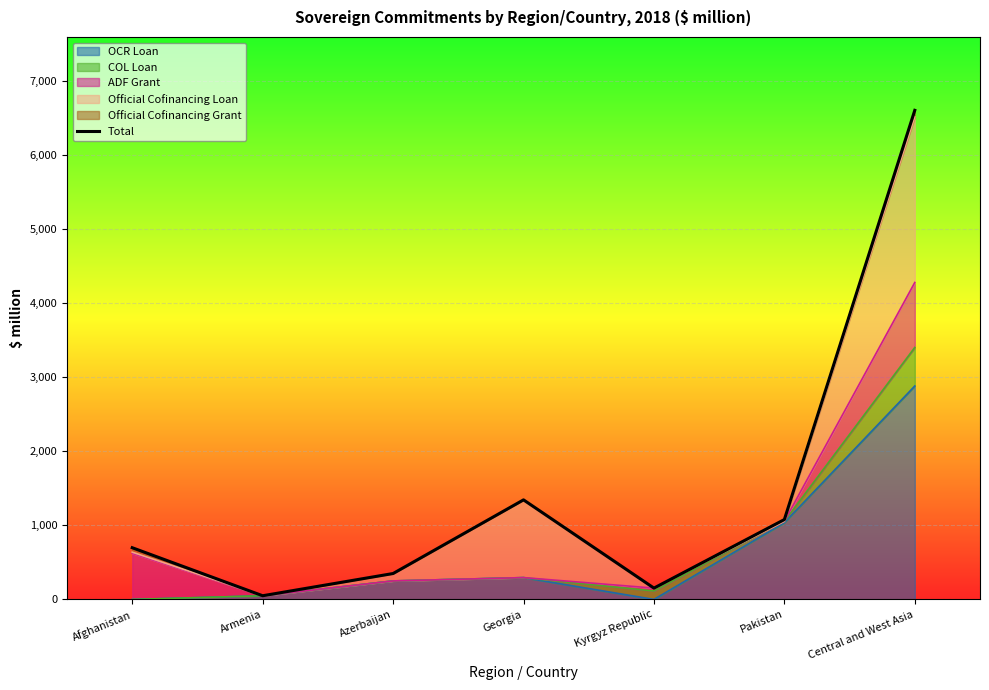

Reading right to left, what are all the values shown in this chart?

6601.8	1078.2	153.1	1344.1	350.0	50.0	698.2